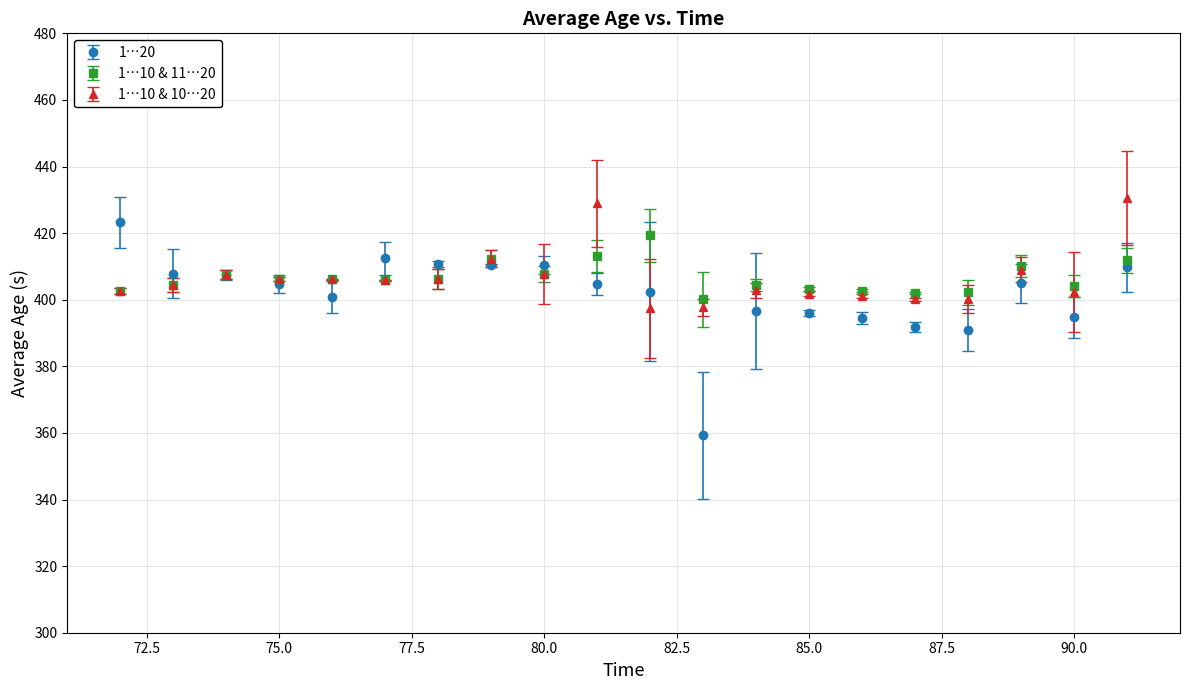

At how many categories does at least one series exceed 373?

20